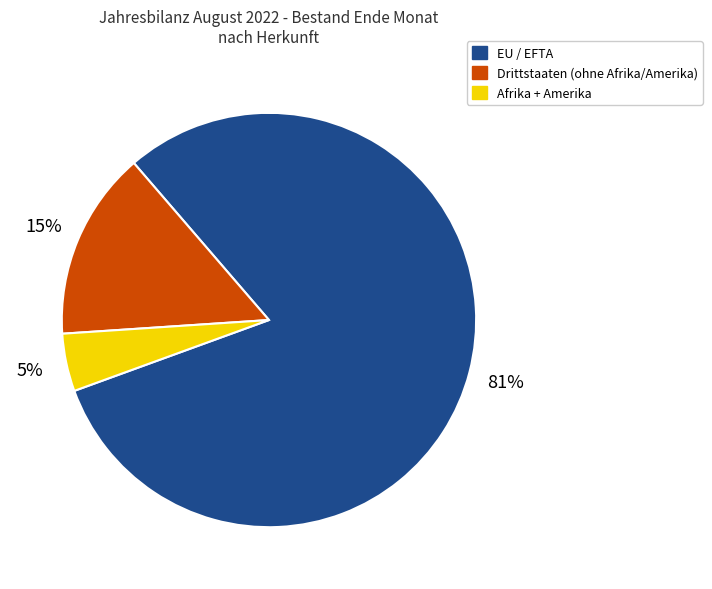

To the nearest percent, what is the average slice percentage?

33%